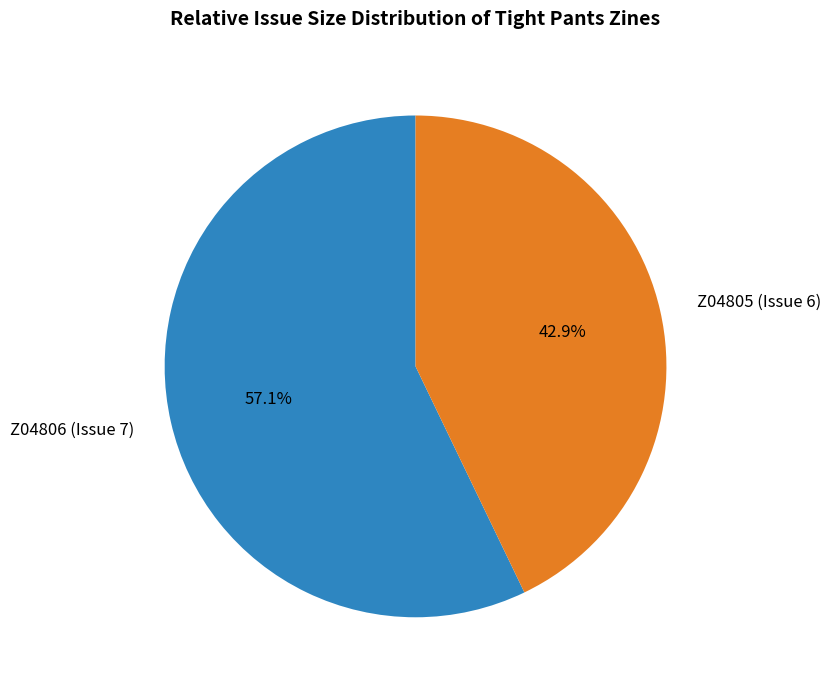

What is the largest slice in the pie chart?

Z04806 (Issue 7)